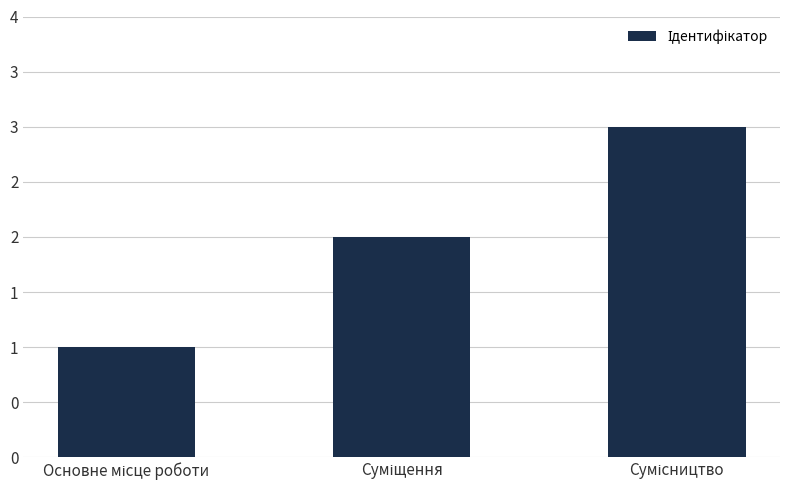

What is the sum of all values?

6